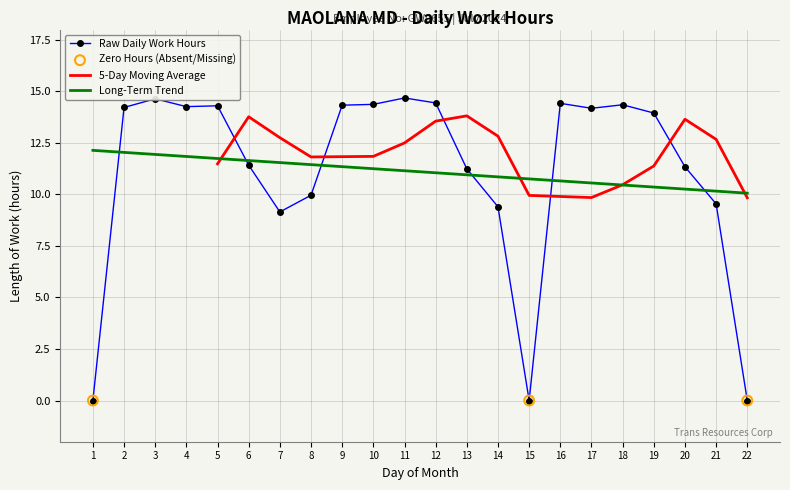

What is the ratio of the value at 13 to the value at 19?

0.8